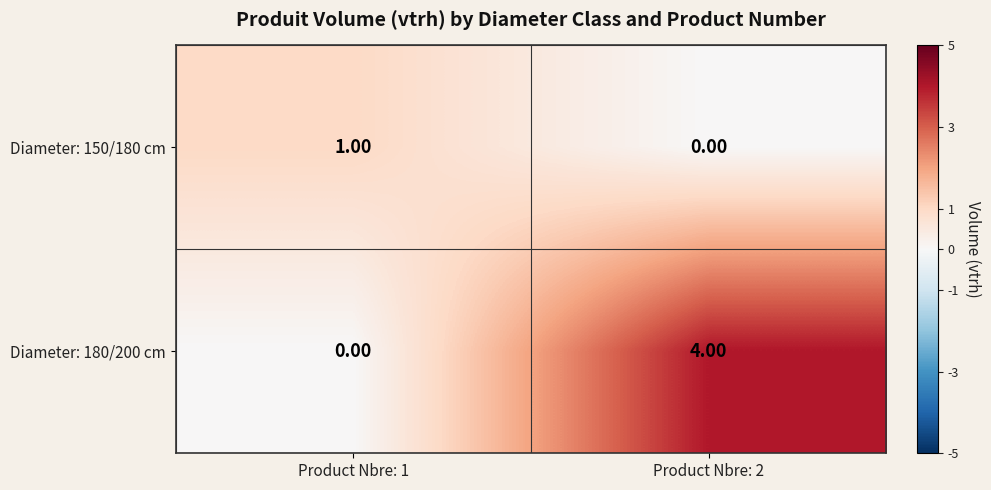

What is the difference between the Diameter: 180/200 cm values at Product Nbre: 2 and Product Nbre: 1?

4